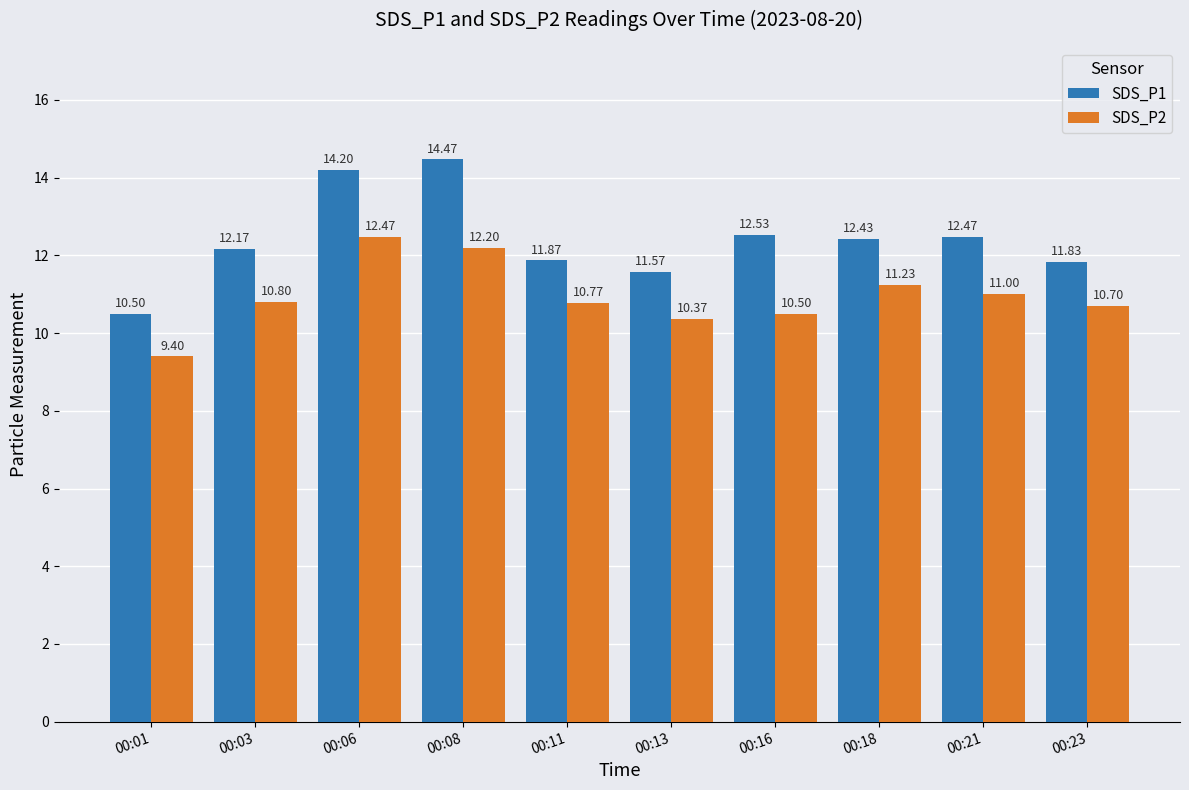

What is the total value across all series at 00:11?

22.6